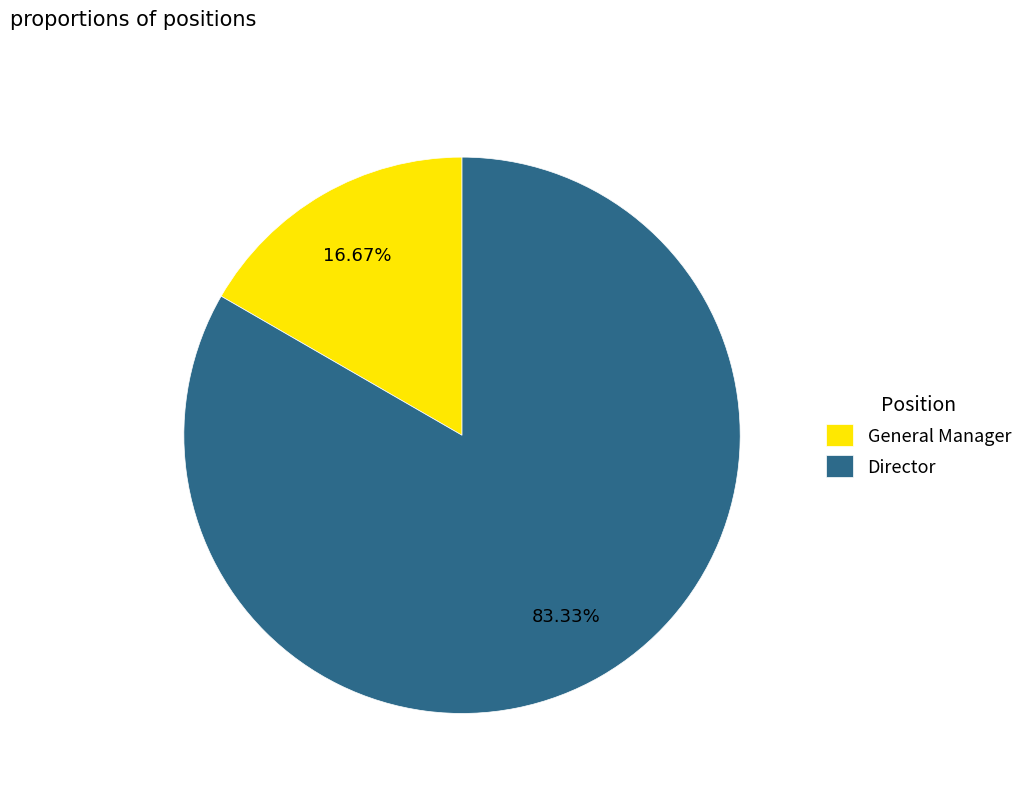

Rank the categories by value from highest to lowest.

Director, General Manager